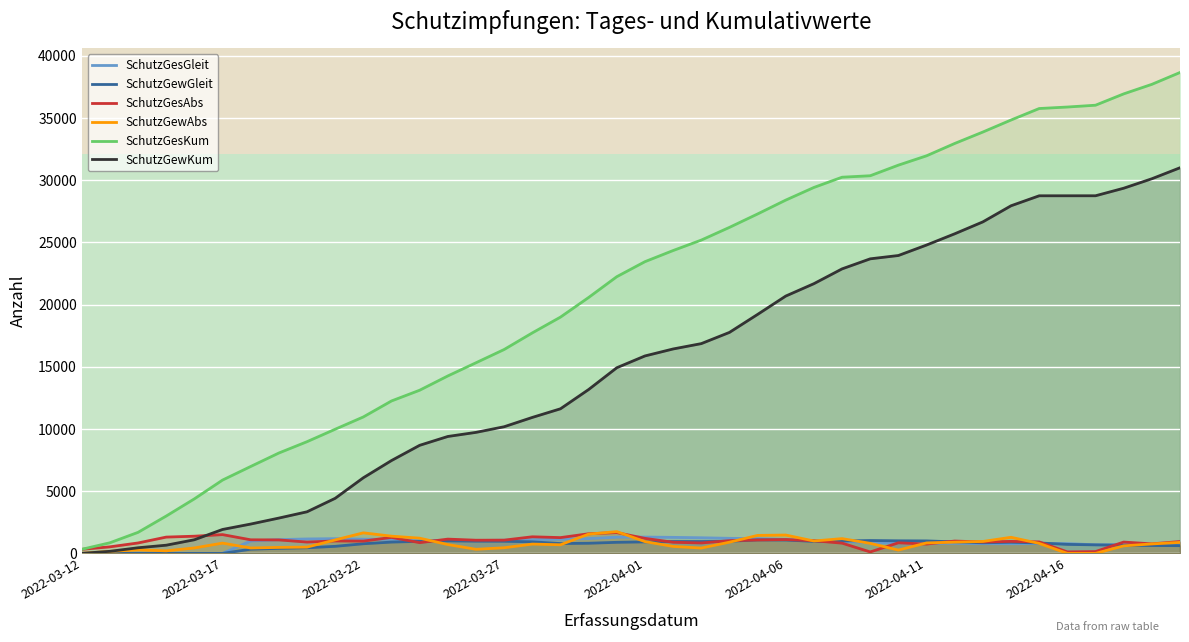

Which series has the widest spread of values?

SchutzGesKum